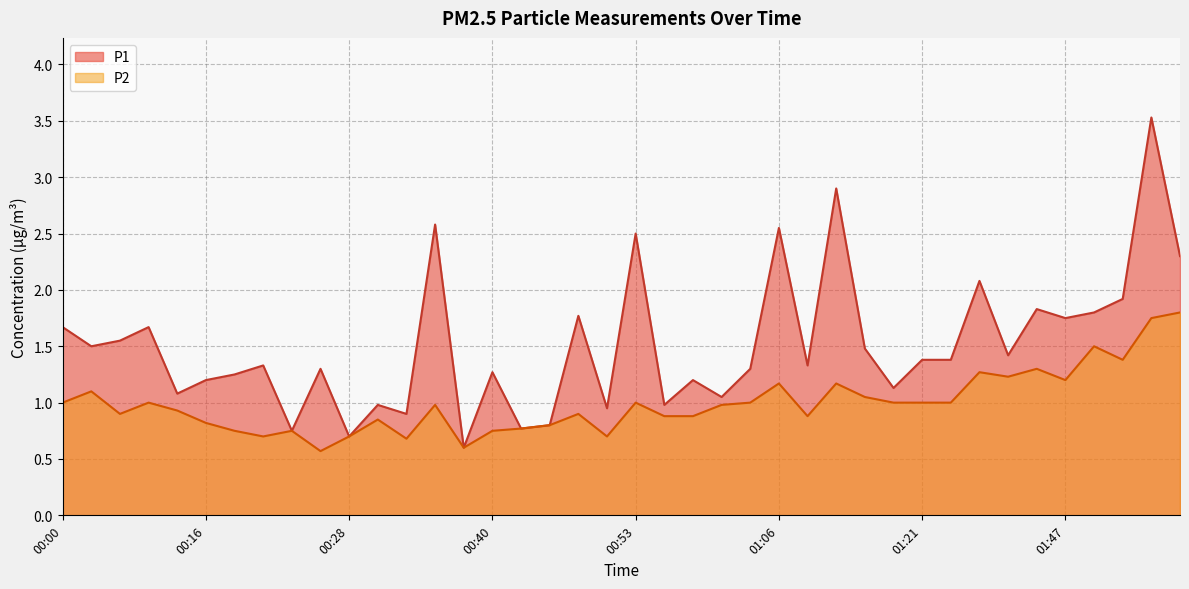

True or false: P2 and P1 cross at least once.

False